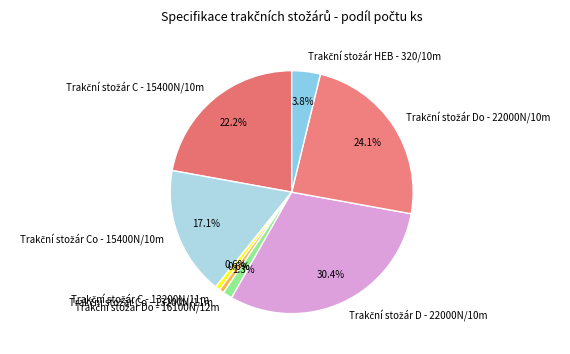

Is there a majority slice in this chart?

No